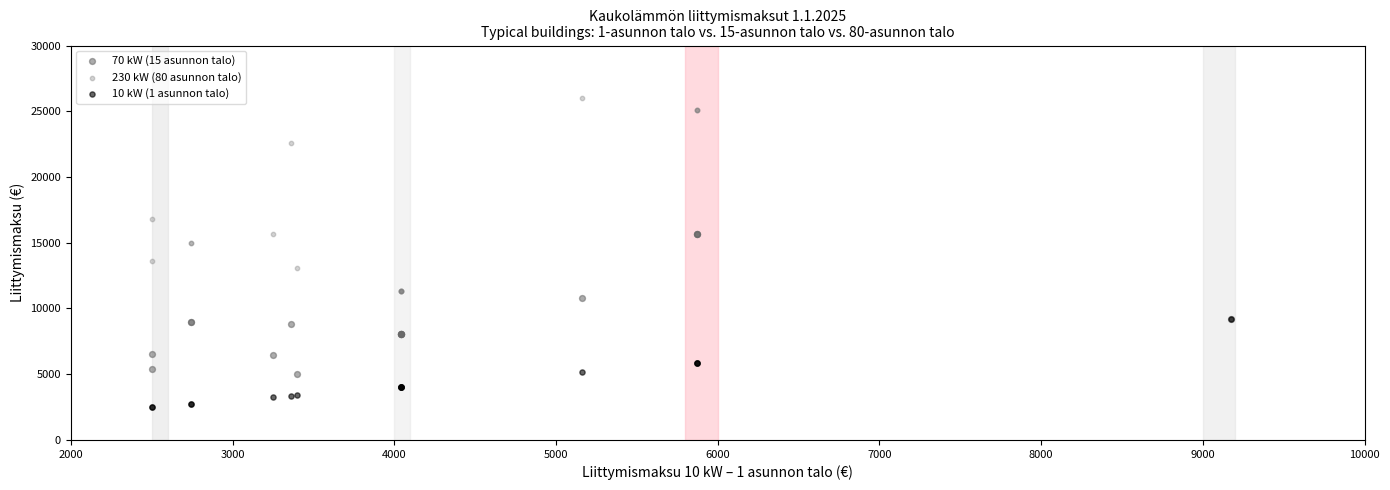

Which series has the largest Y range (max minus min)?

230 kW (80 asunnon talo)